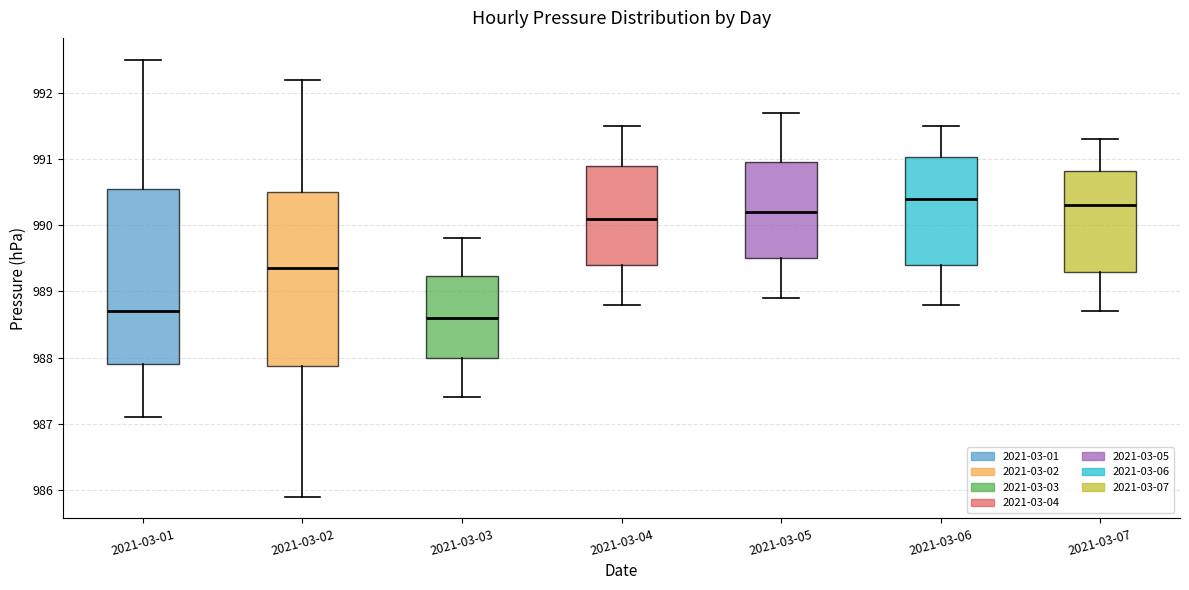

Where does the lower whisker of the box for 2021-03-04 end on the y-axis? The values are not printed on the chart, so give them approximately, as read against the axis.

988.8